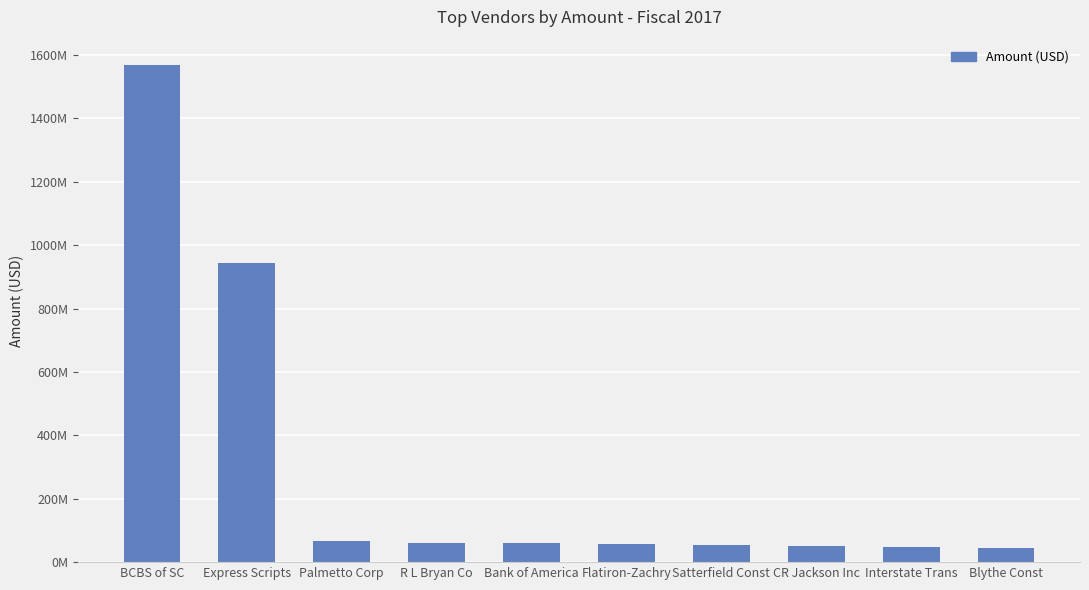

Between R L Bryan Co and Flatiron-Zachry, which is larger?

R L Bryan Co